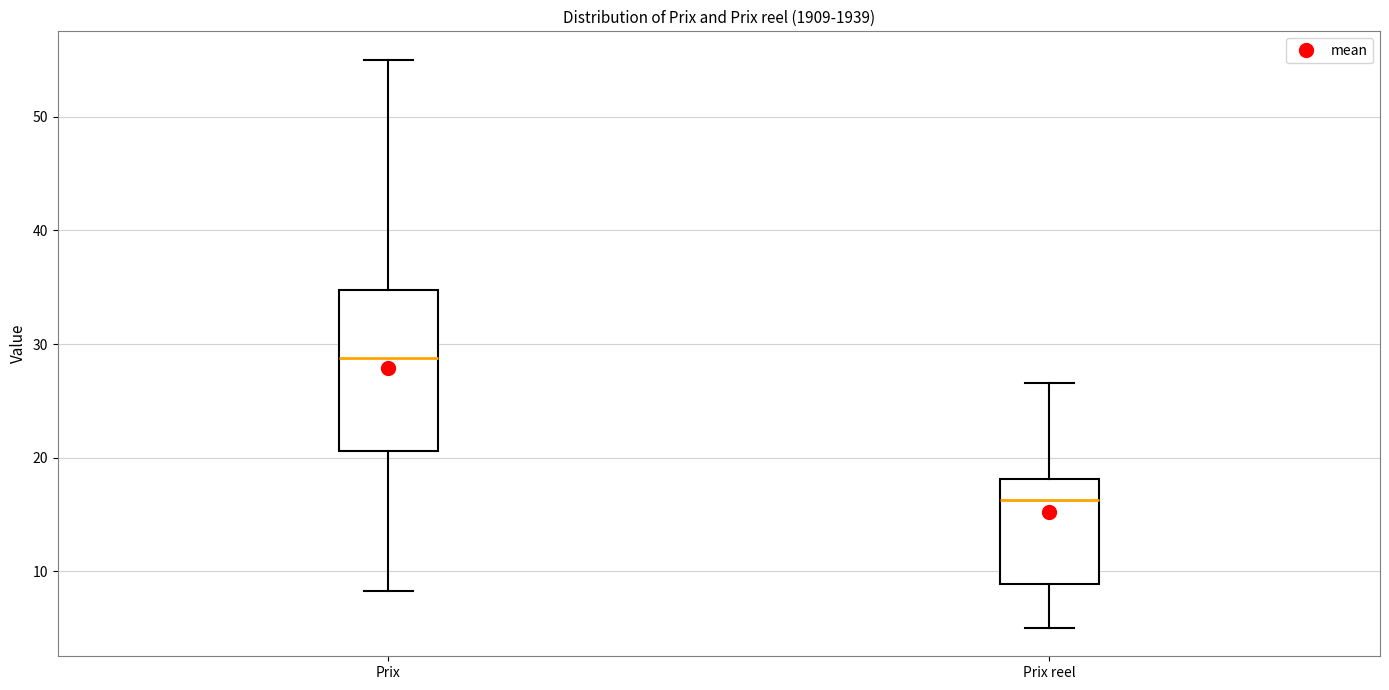

Where does the lower whisker of the box for Prix reel end on the y-axis? The values are not printed on the chart, so give them approximately, as read against the axis.

5